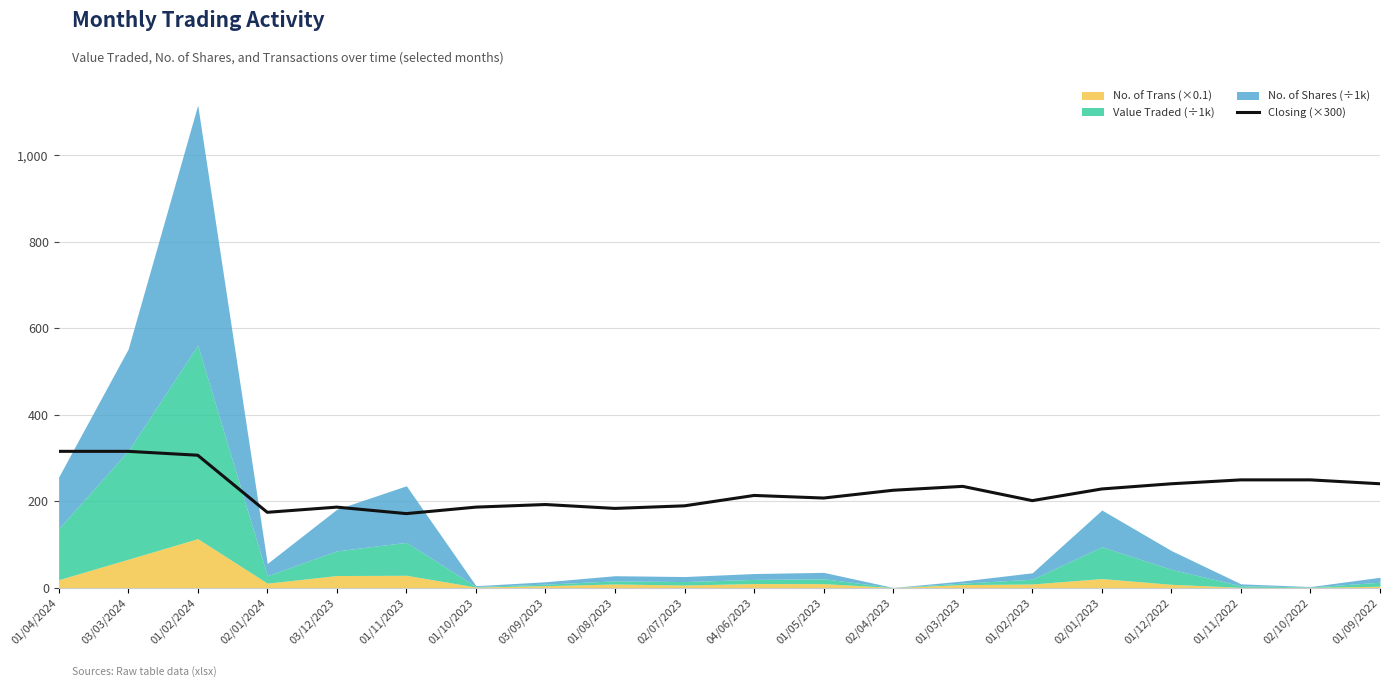

How many values are below 225?

10